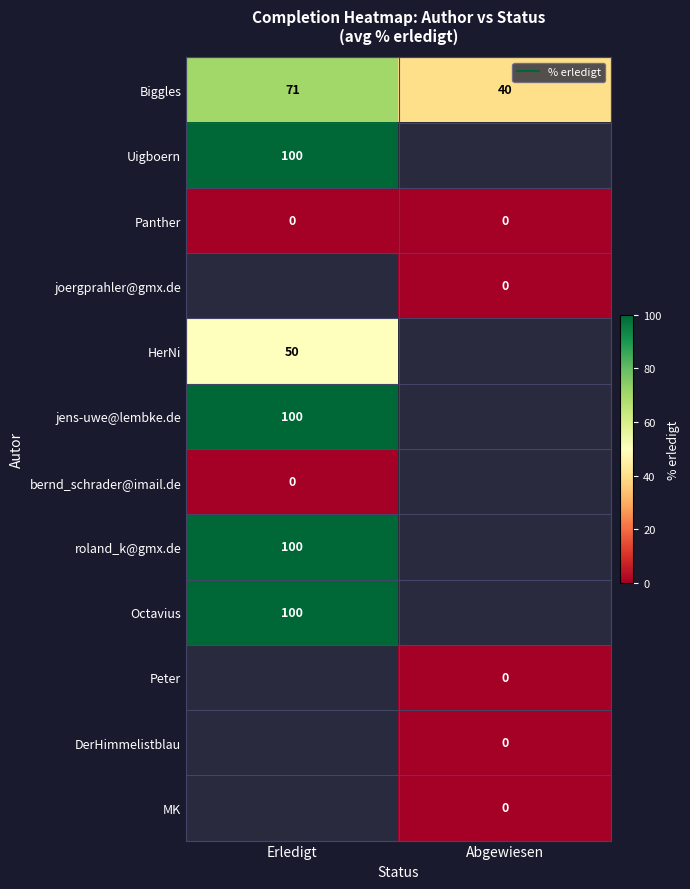

Is the value of Panther at Abgewiesen greater than the value of HerNi at Abgewiesen?

No